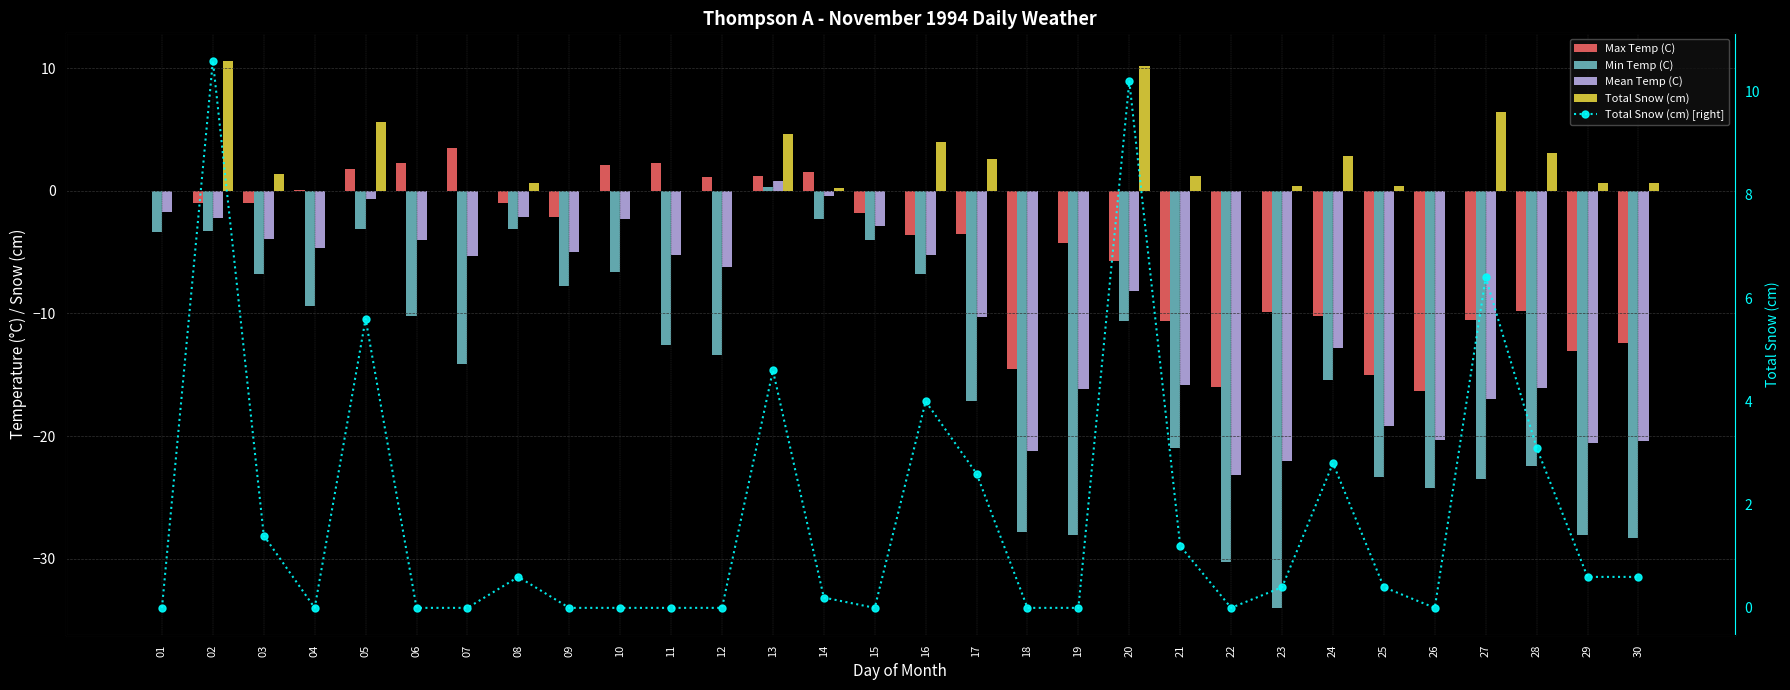

How many series are shown in this chart?

5